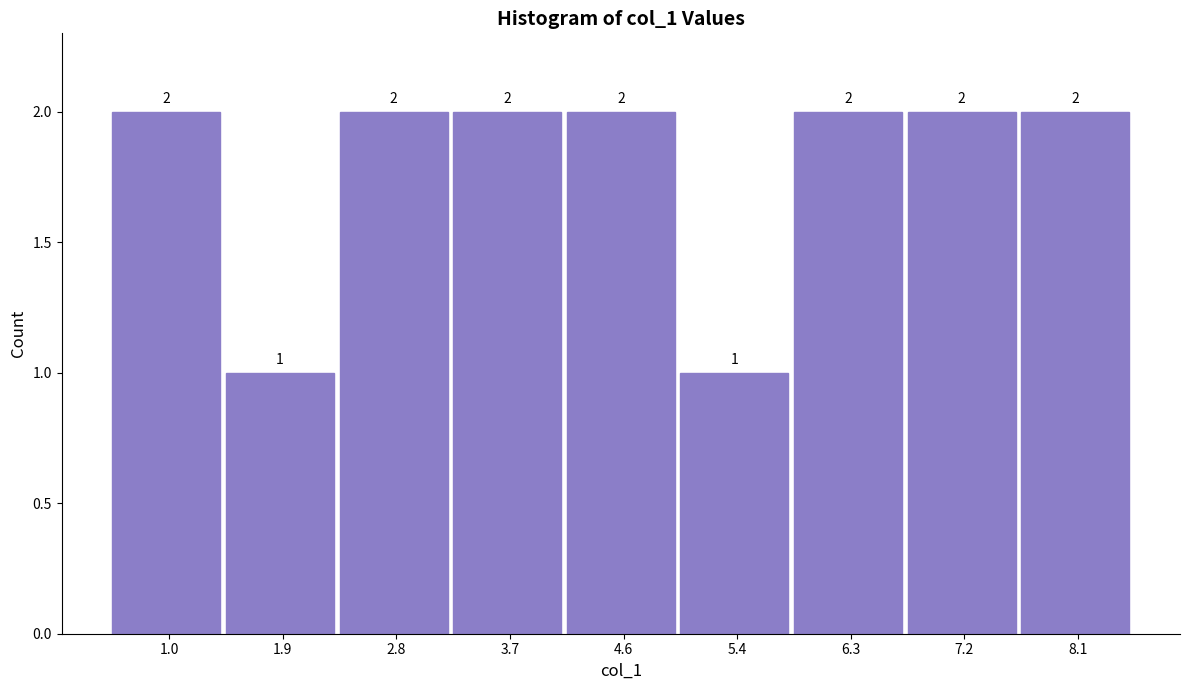

Reading left to right, extract all data points from this chart.

2	1	2	2	2	1	2	2	2